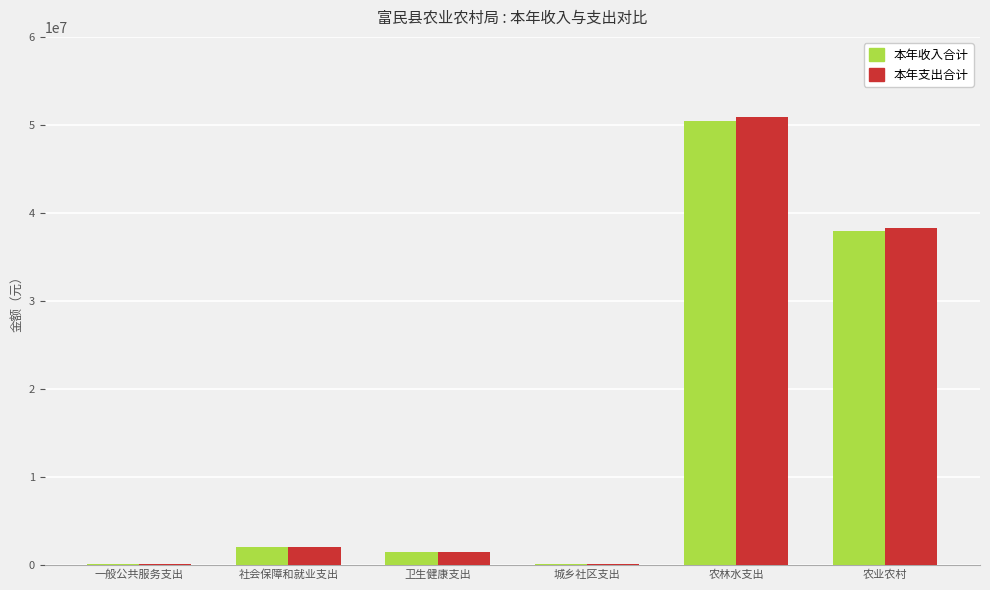

Between 社会保障和就业支出 and 卫生健康支出, which series saw the biggest shift?

本年收入合计